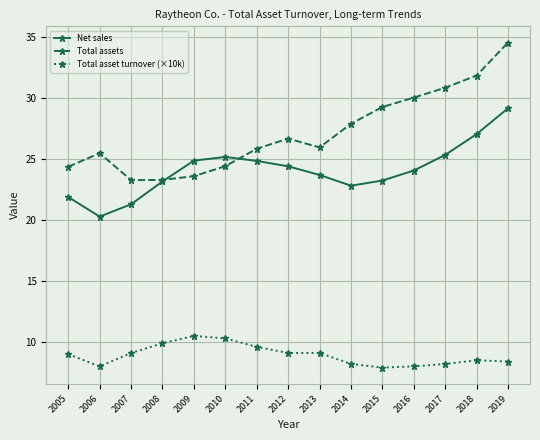

What are all the series names shown in the legend?

Net sales, Total assets, Total asset turnover (×10k)